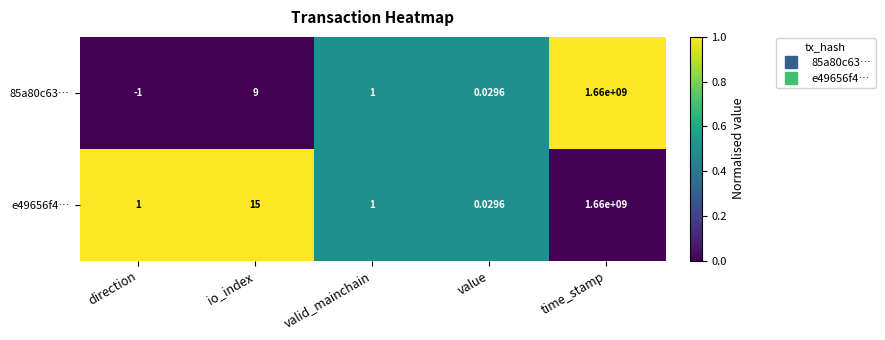

List the labels in order of 85a80c63… value, smallest first.

direction, value, valid_mainchain, io_index, time_stamp